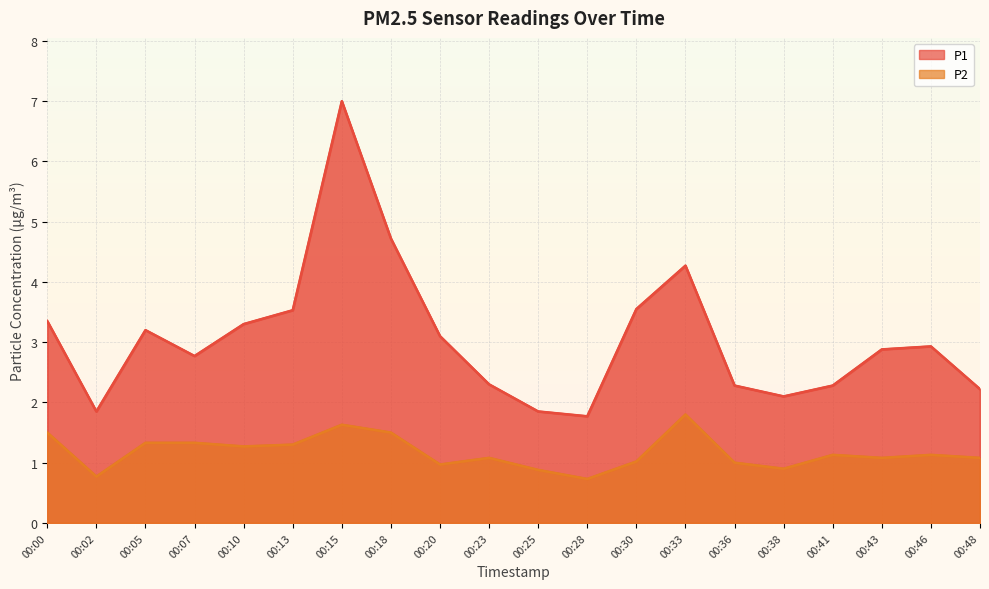

Which series has the largest total across all categories?

P1